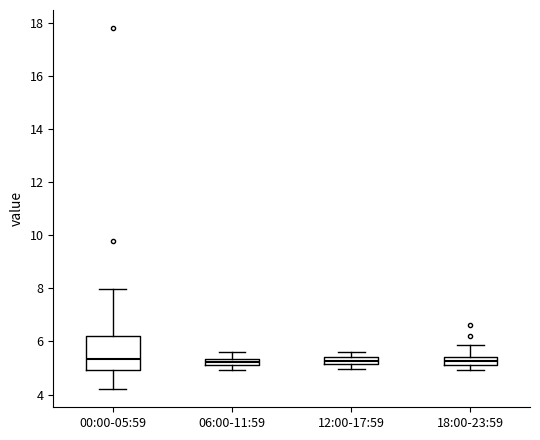

Which box is the tallest, from its lower edge to its upper edge?

00:00-05:59